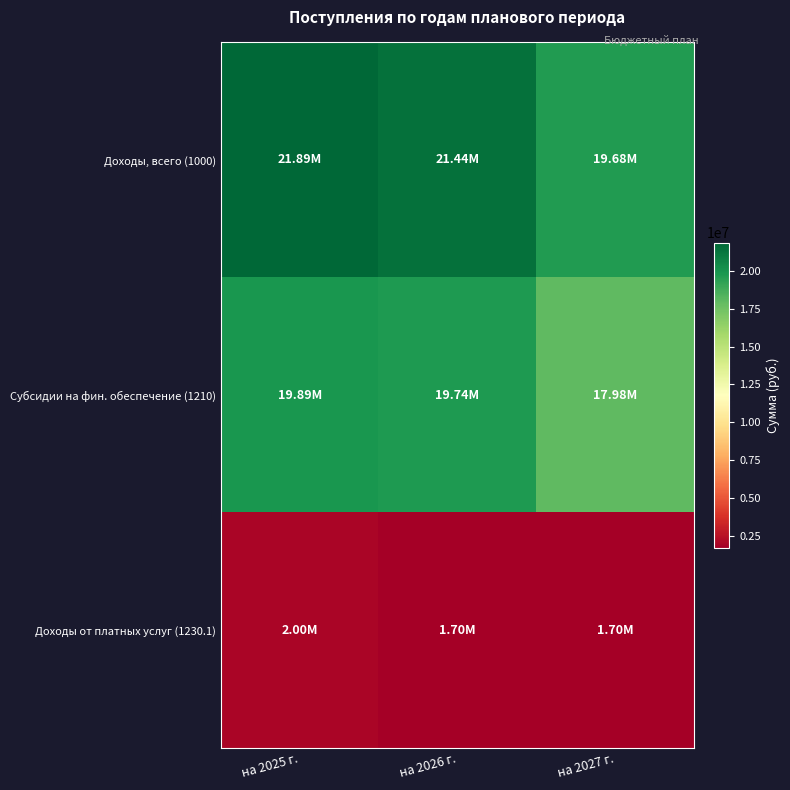

Which category has the highest value across all series?

на 2025 г.